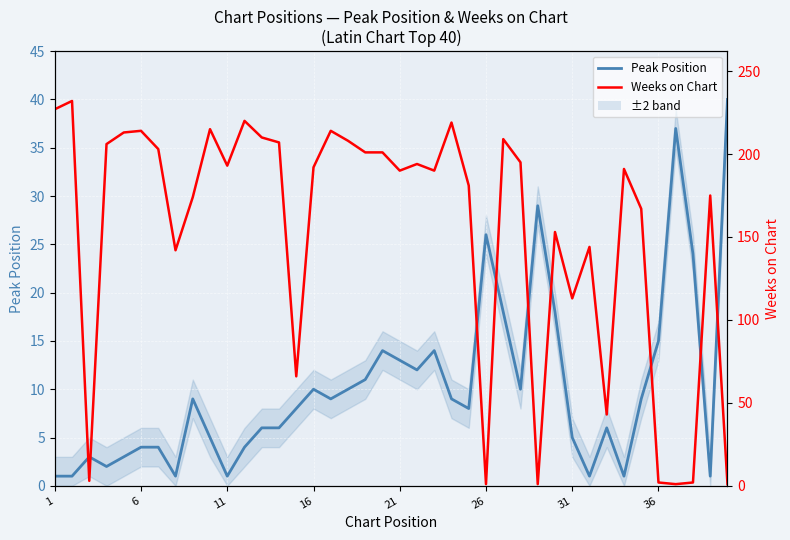

What is the sum of all Peak Position values?

408